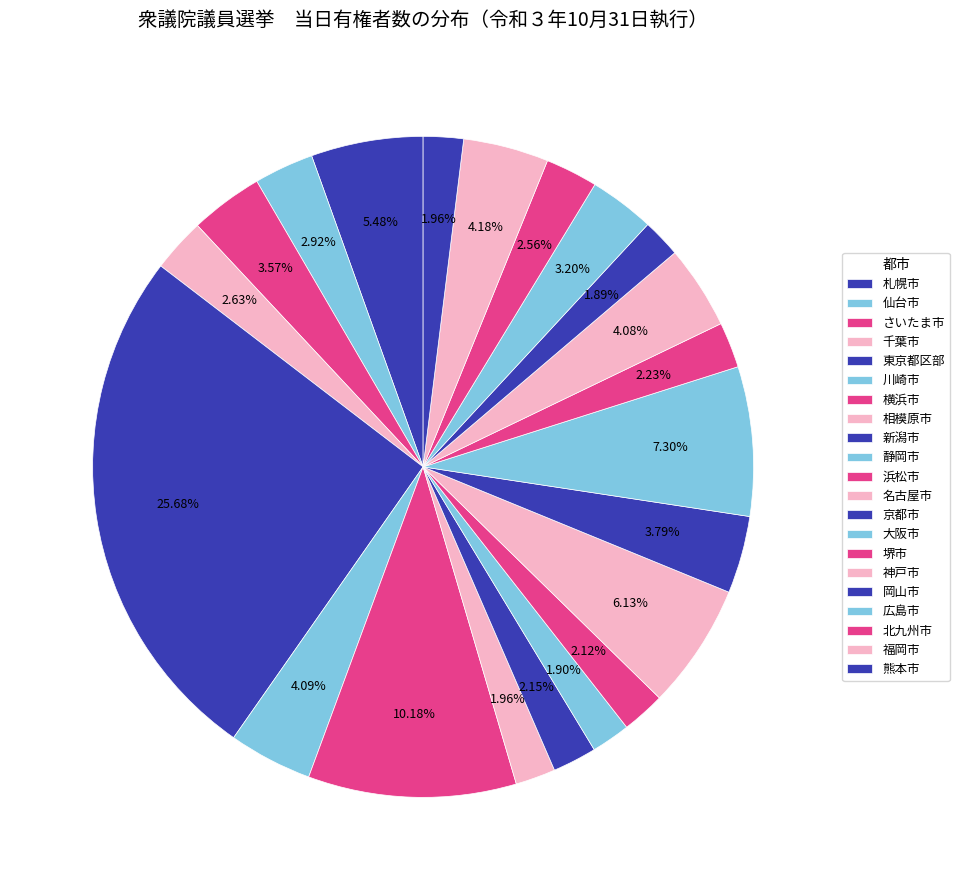

To the nearest percent, what is the difference between the 横浜市 and 仙台市 slice percentages?

7%